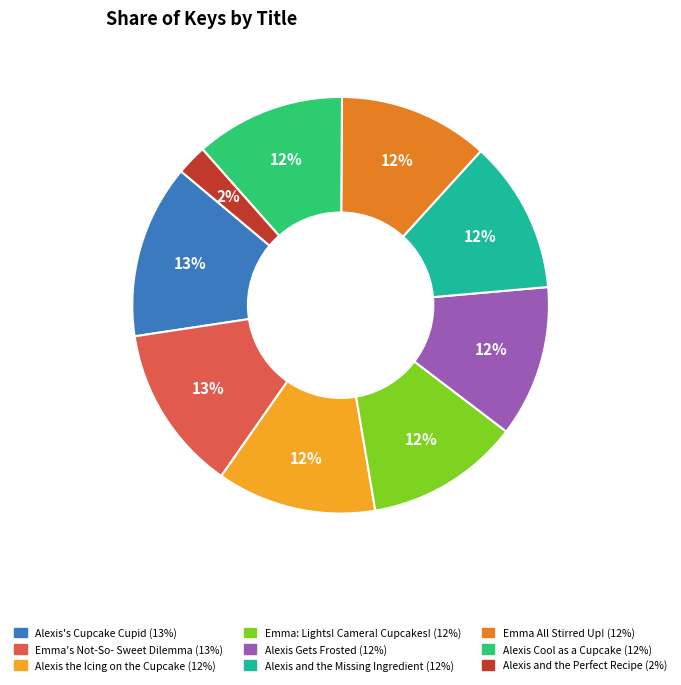

To the nearest percent, what is the average slice percentage?

11%